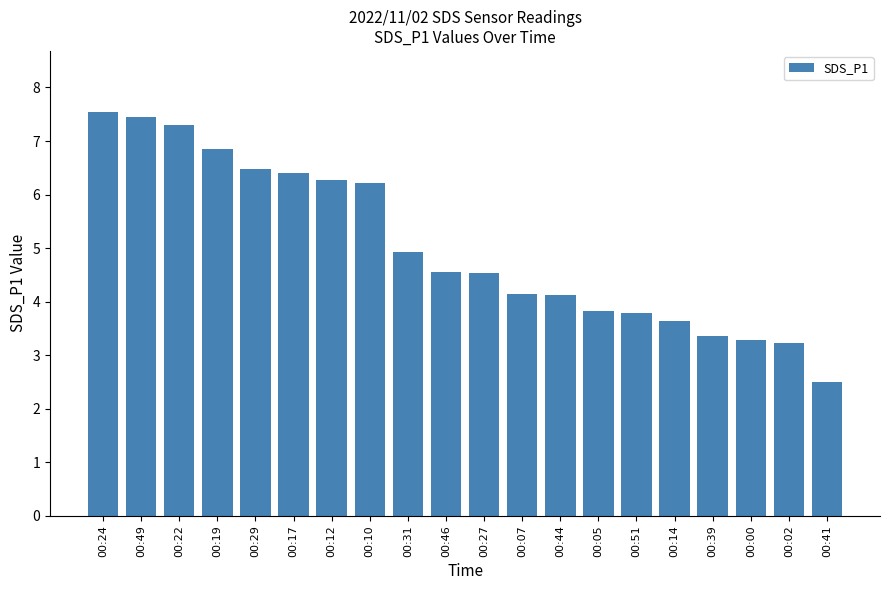

What position from the left is 00:12?

7